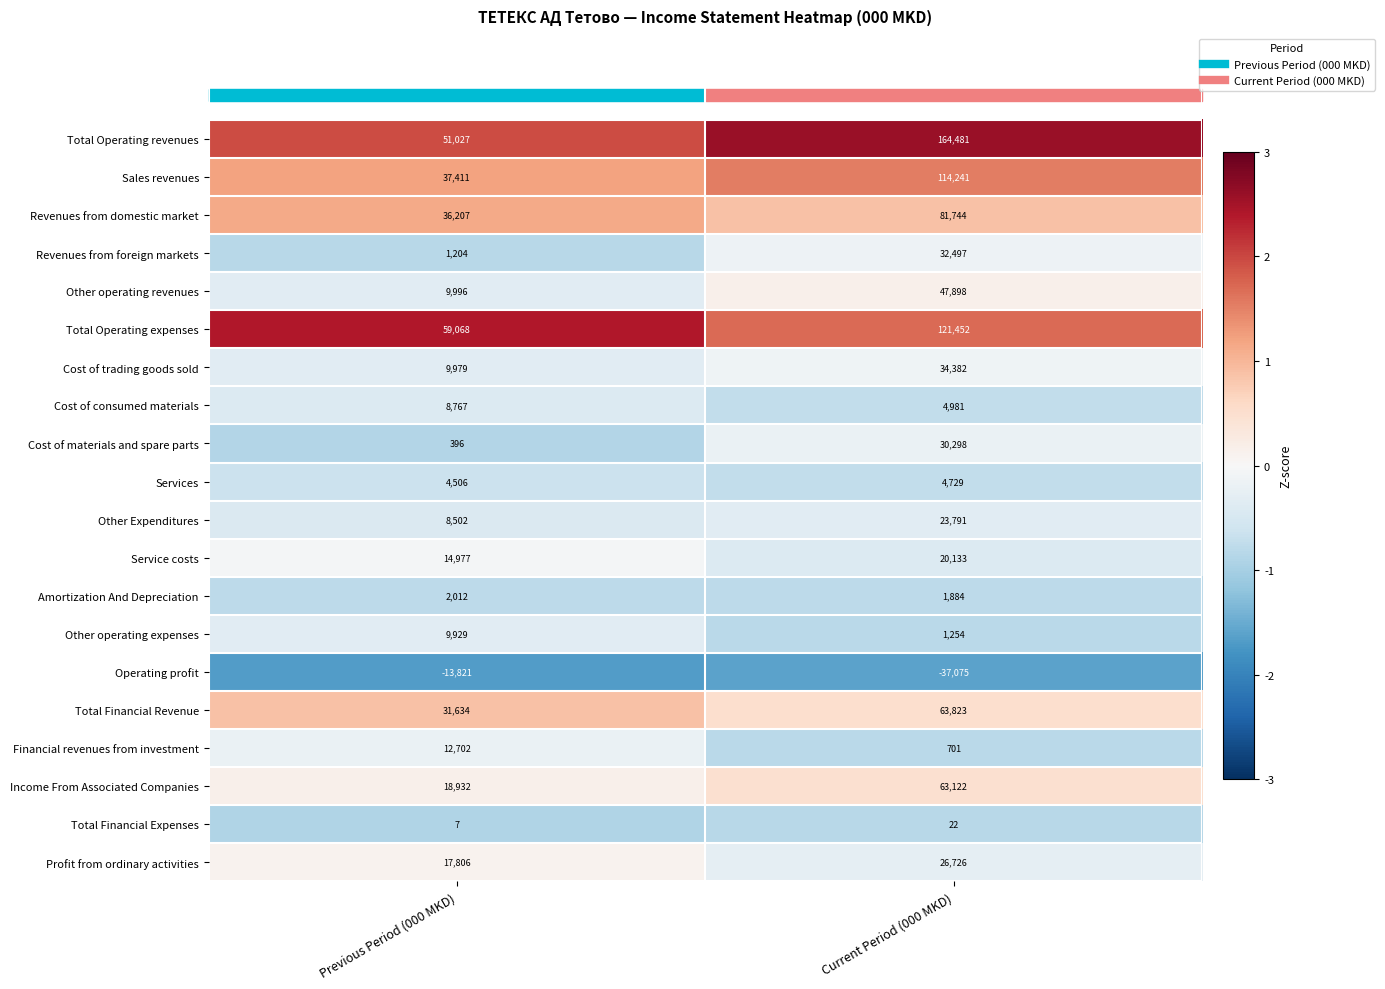

Which series has the largest total across all categories?

Total Operating revenues